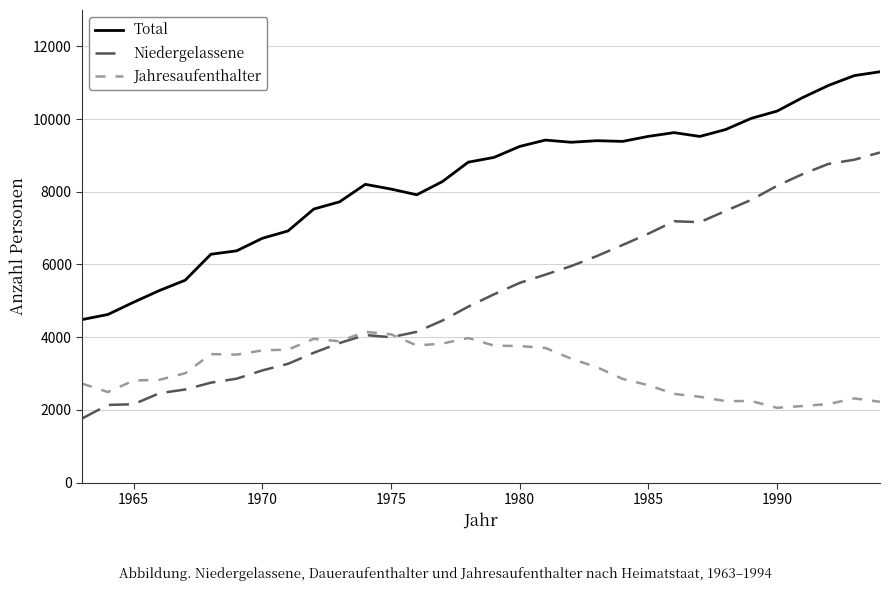

Which series has the largest total across all categories?

Total